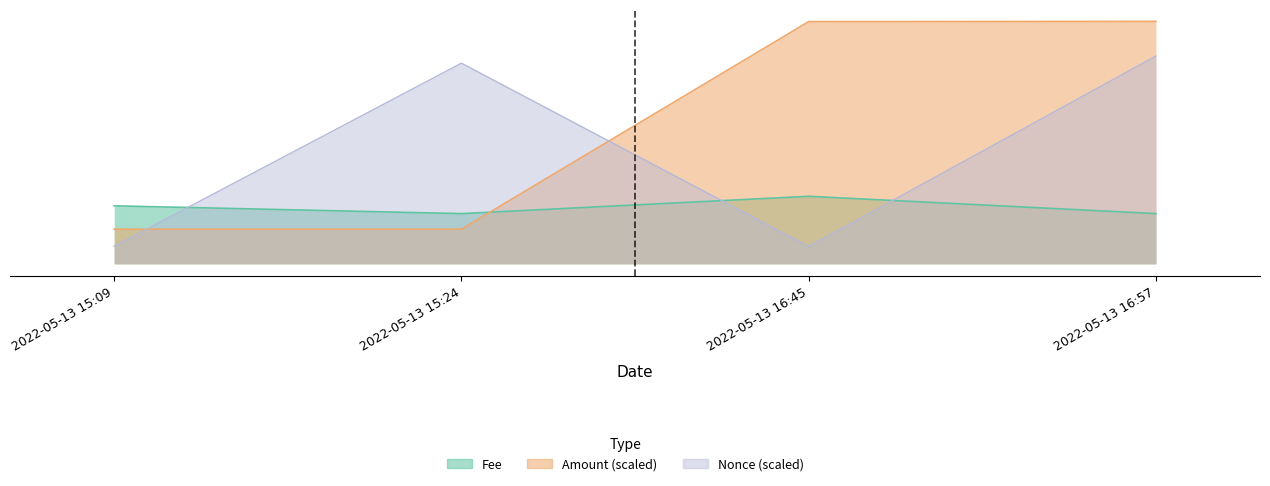

Reading left to right, extract all data points from this chart.

Fee: 0.0	0.0	0.0	0.0
Amount: 0.0	0.0	0.1	0.1
Nonce: 0.0	0.1	0.0	0.1